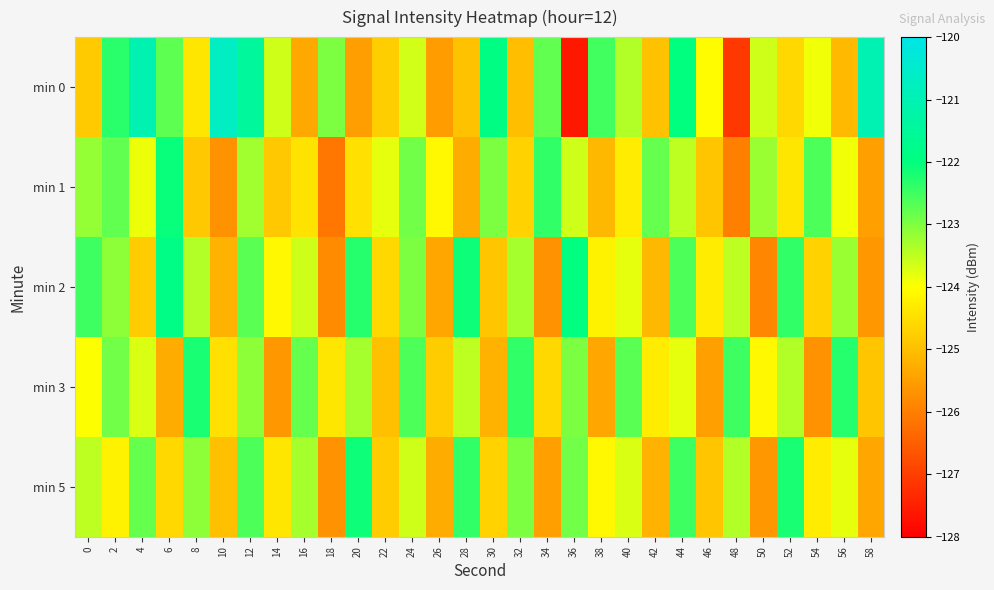

Between 0 and 34, which is larger?

34